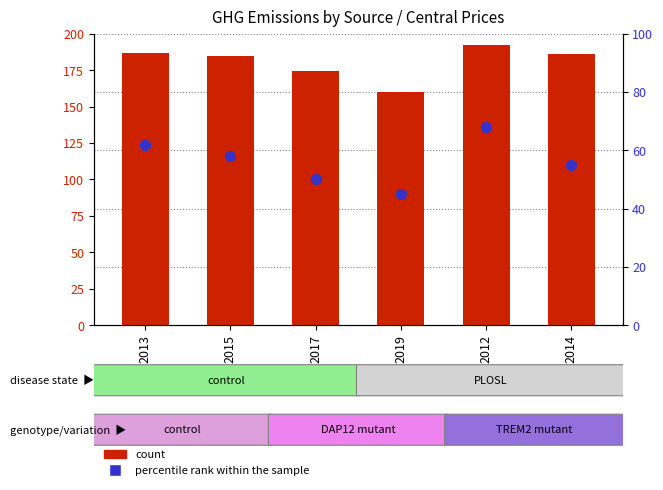

At which category is the sum across all series the highest?

2012